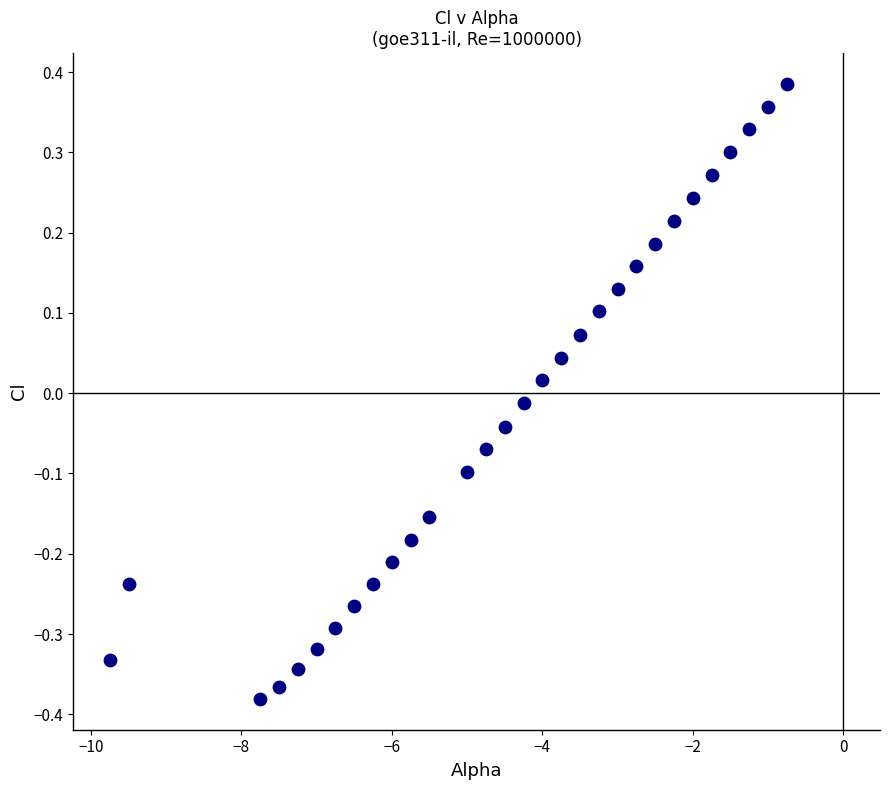

What is the range of X values (max minus min)?

9.0